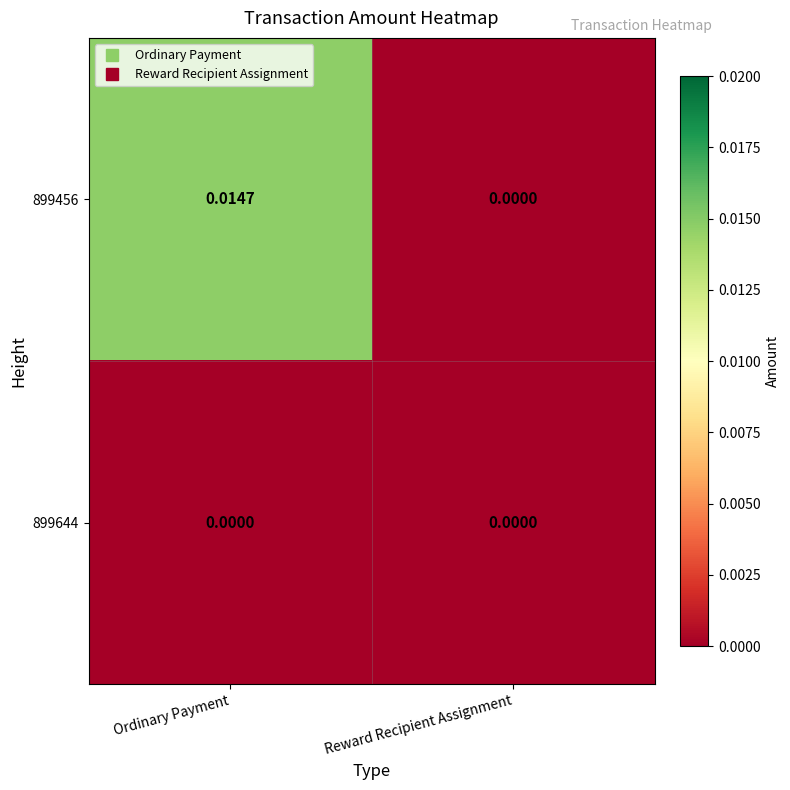

Which series has the largest total across all categories?

899456